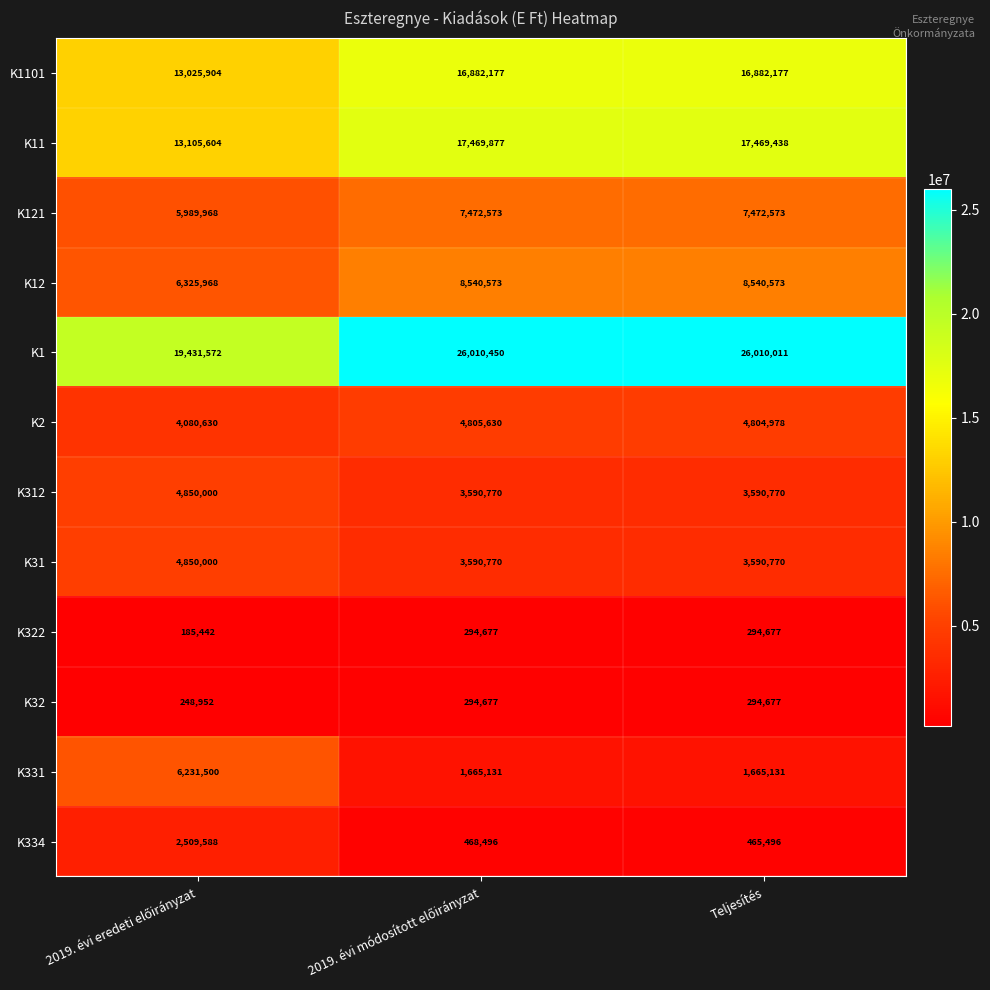

What is the sum of all K2 values?

13691238